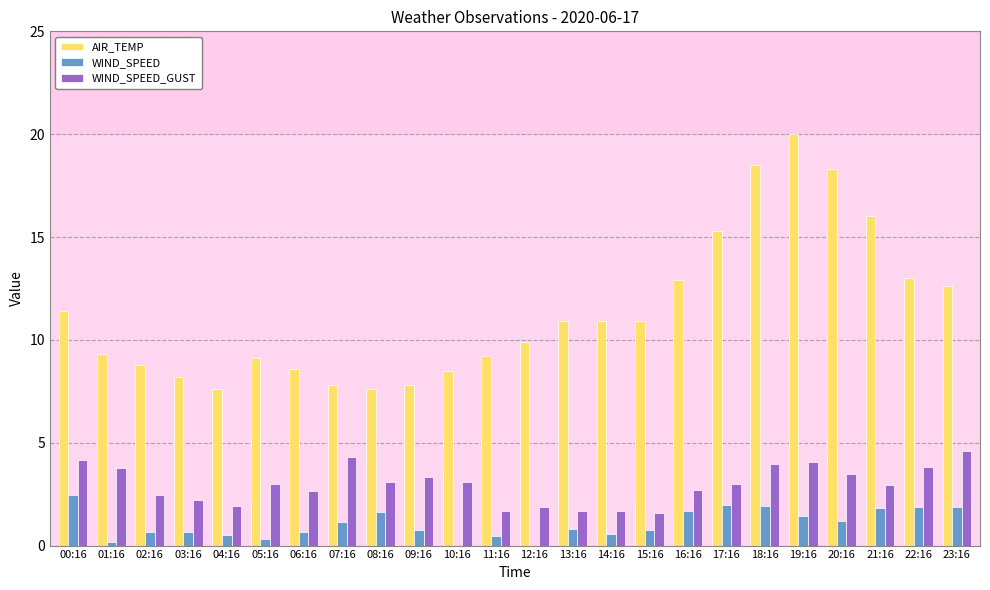

Is it true that AIR_TEMP equals 7.8 at 09:16?

True